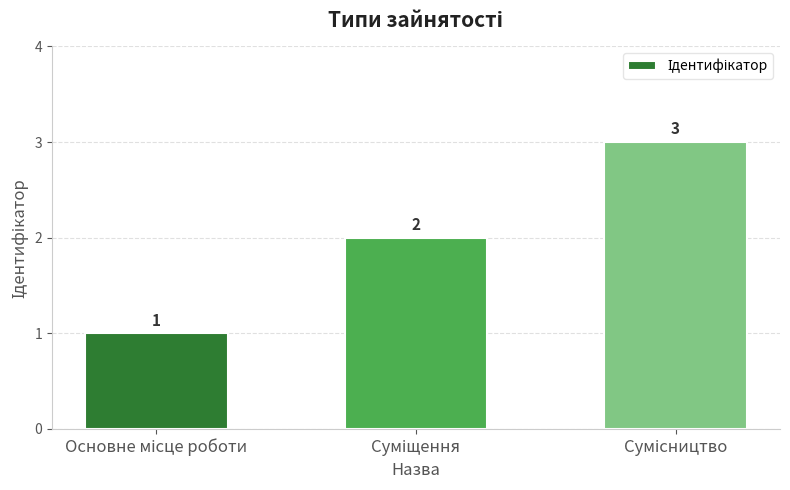

What is the sum of all values?

6